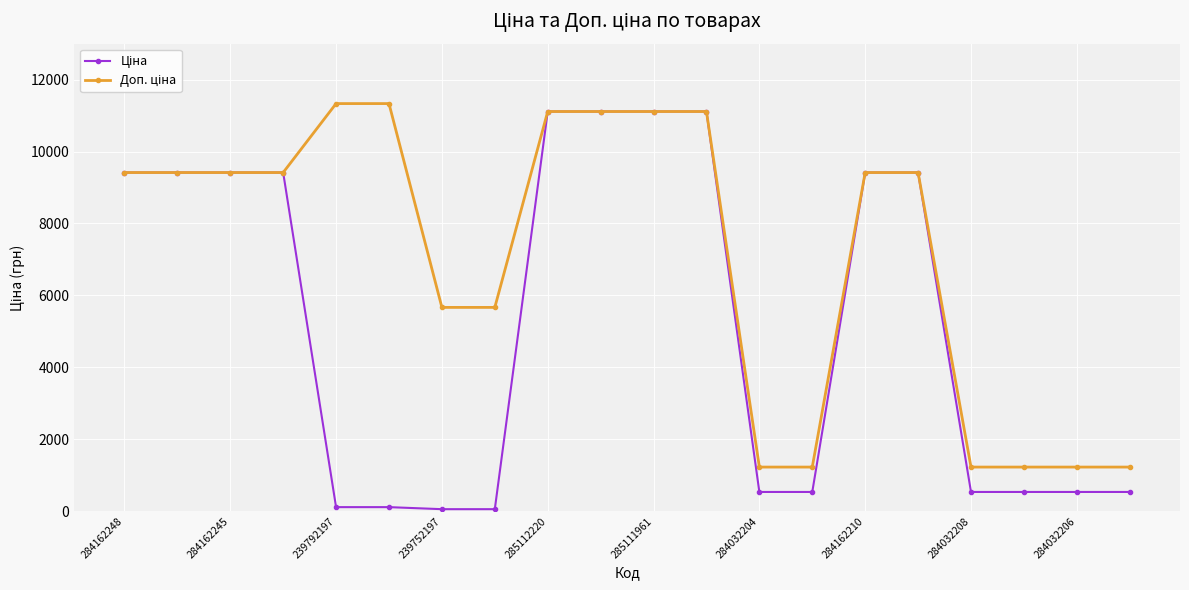

At how many categories does at least one series exceed 1884?

14